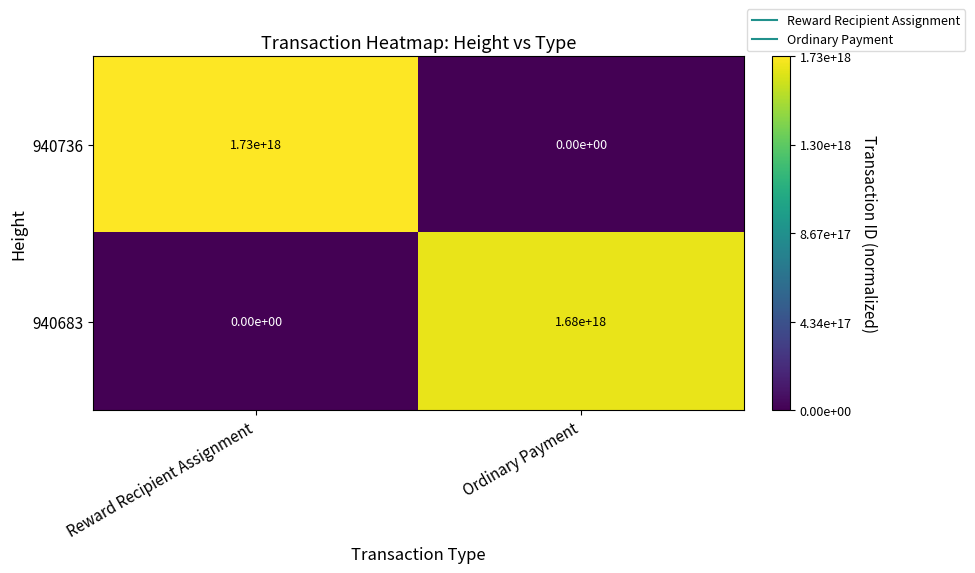

How many positive values does the 940683 series have?

1